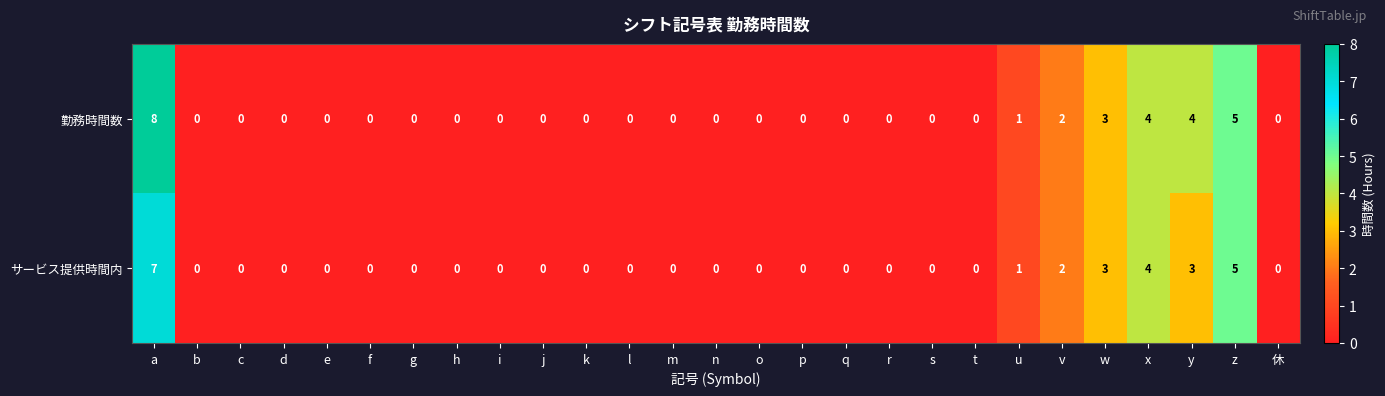

How many positive values does the 勤務時間数 series have?

7